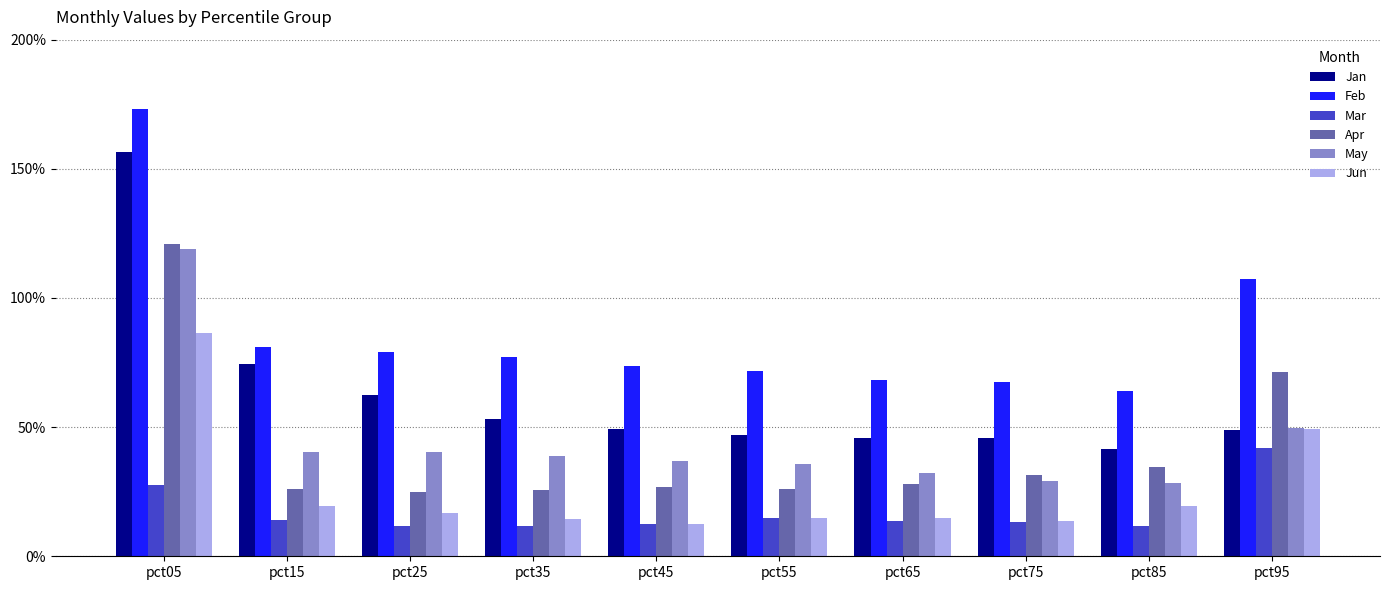

What is the maximum value shown in the chart?

1.7